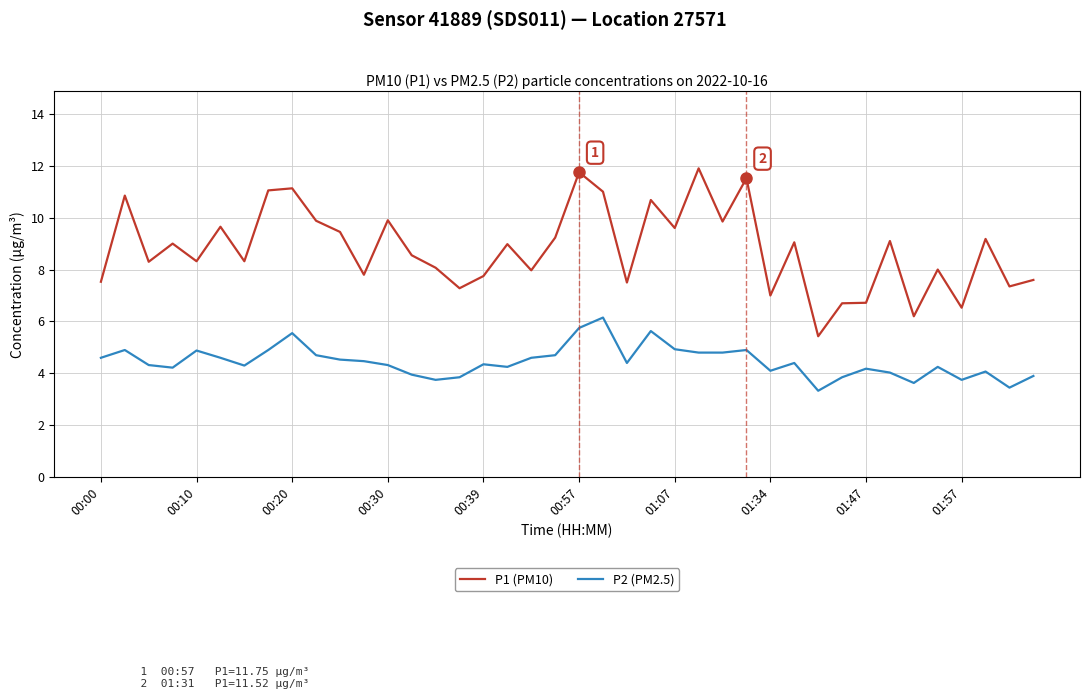

True or false: P1 (PM10) and P2 (PM2.5) cross at least once.

False